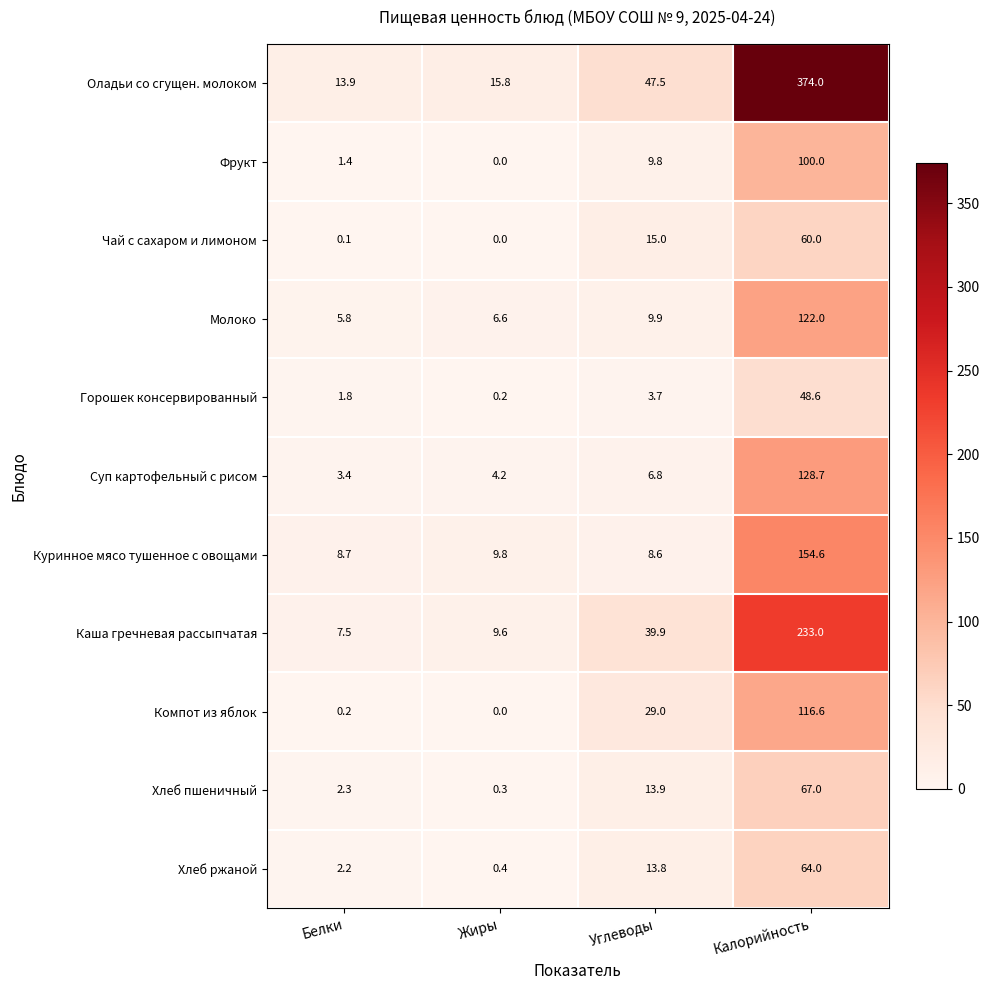

True or false: Оладьи со сгущен. молоком has a value of 15.8 at Жиры.

True